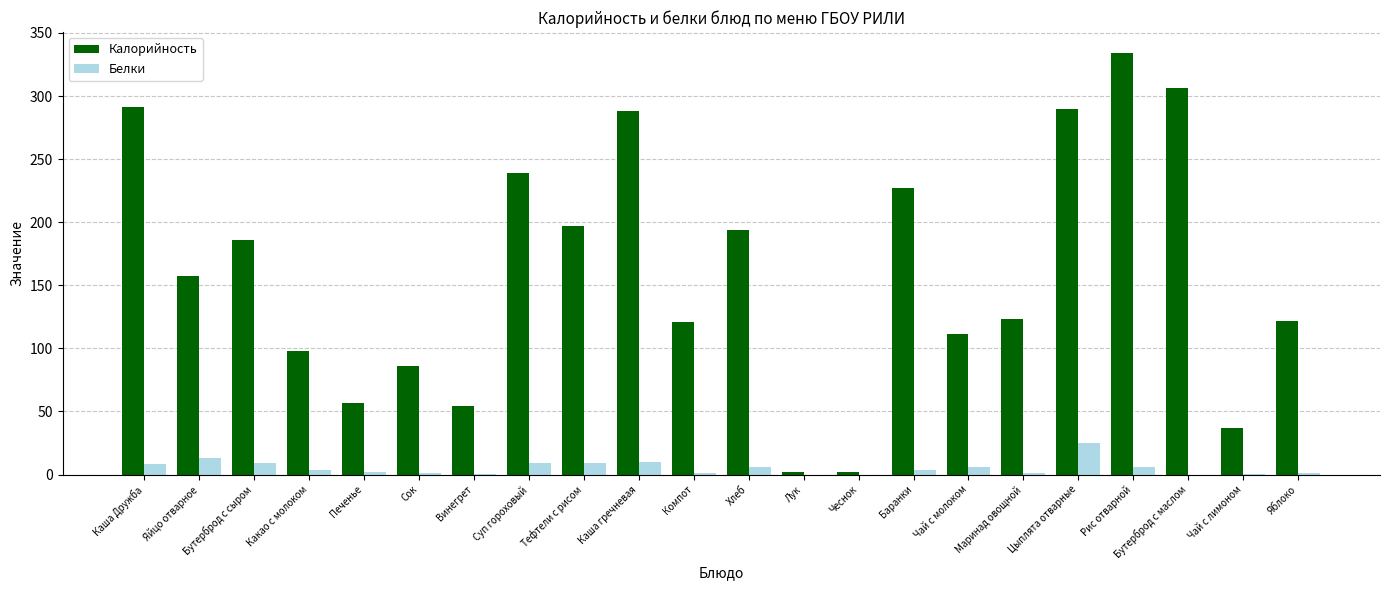

What is the average value of the Белки series?

5.3